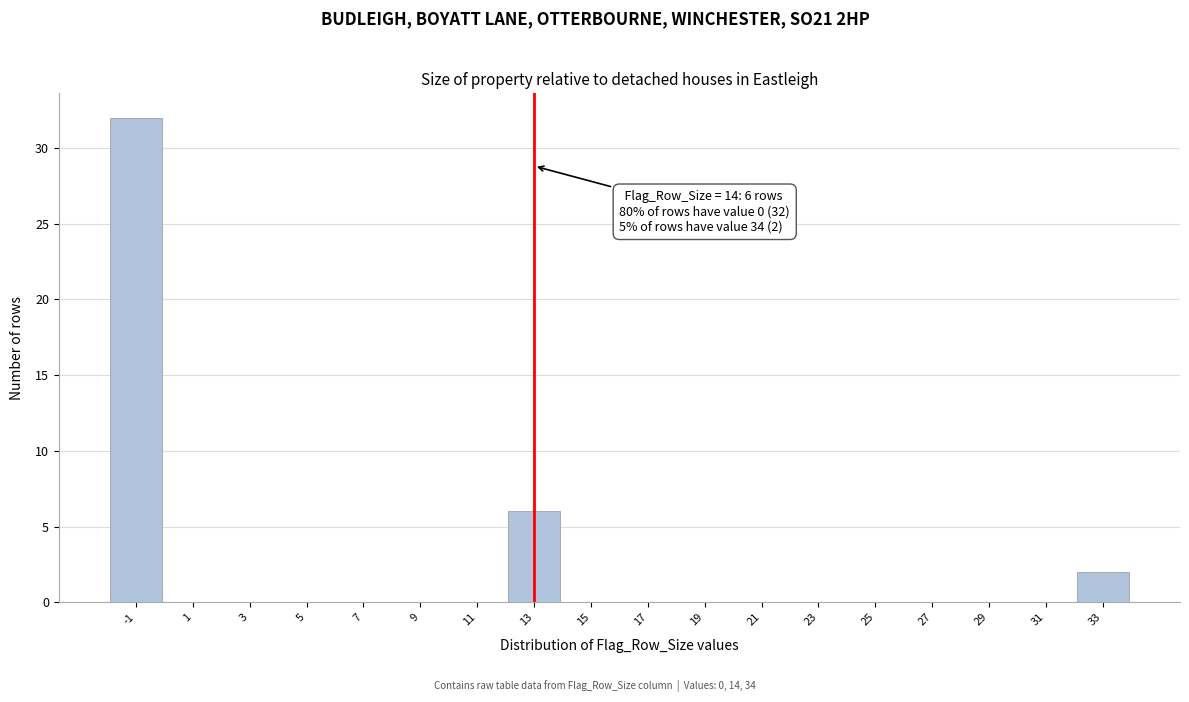

Reading right to left, what are all the values shown in this chart?

33=2	31=0	29=0	27=0	25=0	23=0	21=0	19=0	17=0	15=0	13=6	11=0	9=0	7=0	5=0	3=0	1=0	-1=32